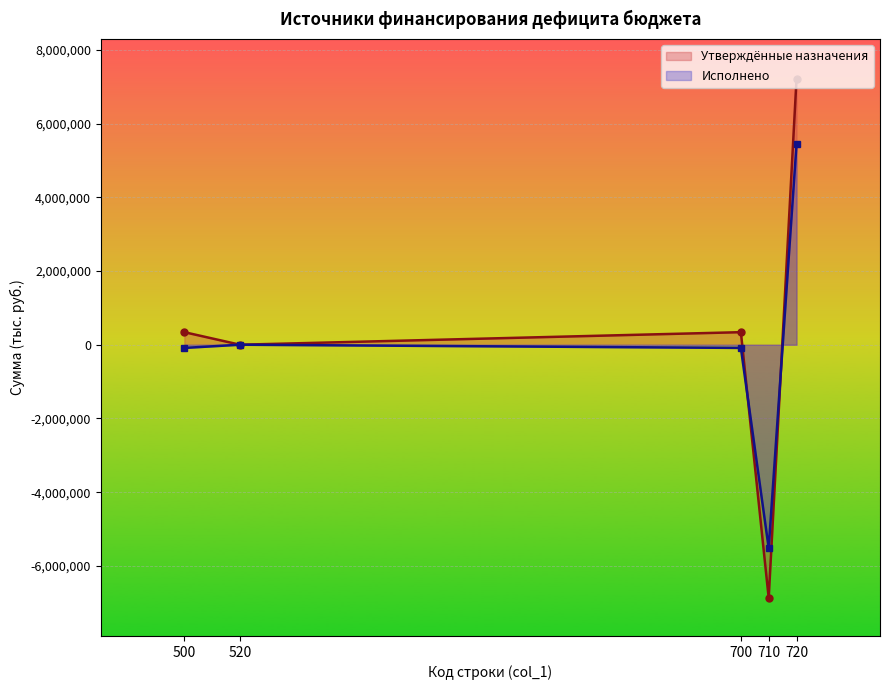

What is the label of the 5th point from the left?

720